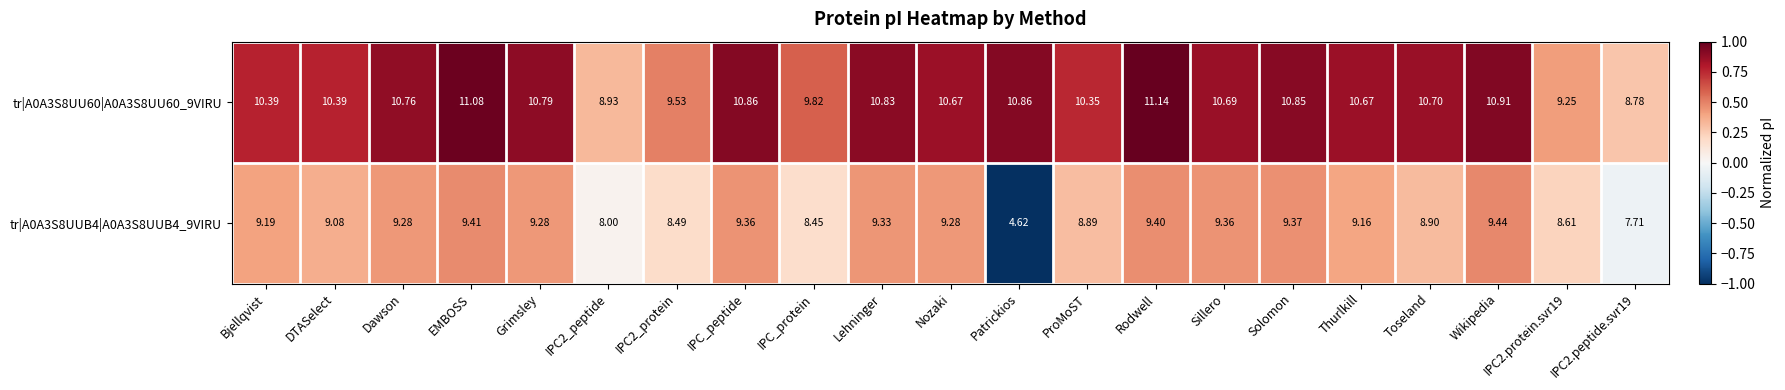

How many data points in tr|A0A3S8UUB4|A0A3S8UUB4_9VIRU are above 9?

13